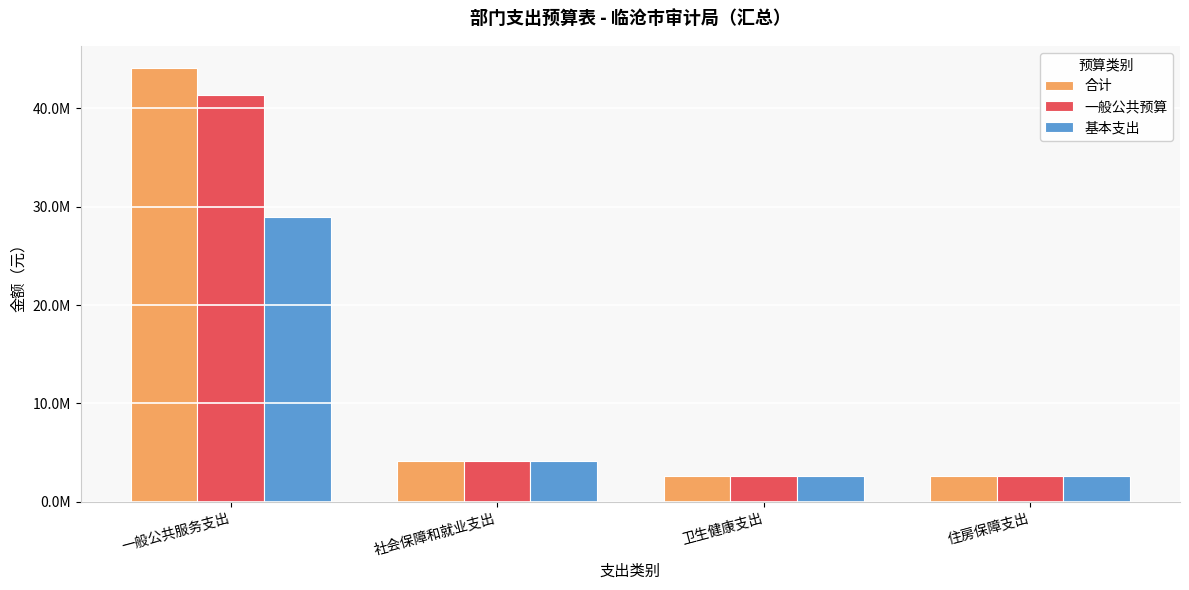

Does the chart contain any negative values?

No